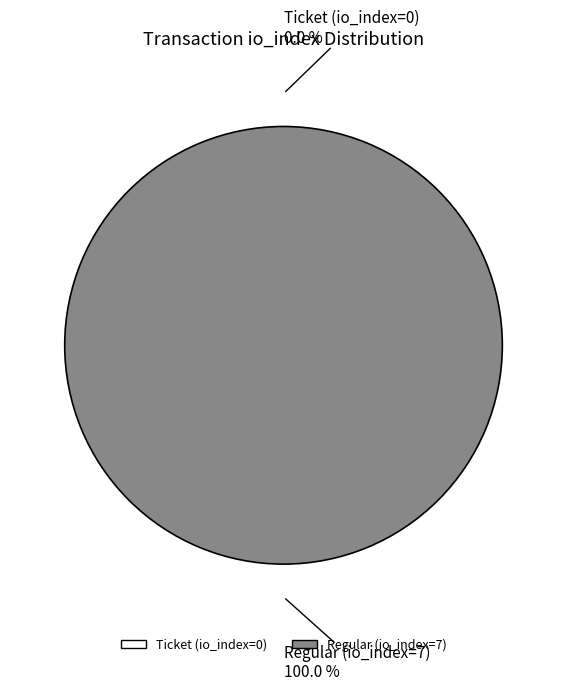

To the nearest percent, what percentage of the pie is Regular (io_index=7)?

100%